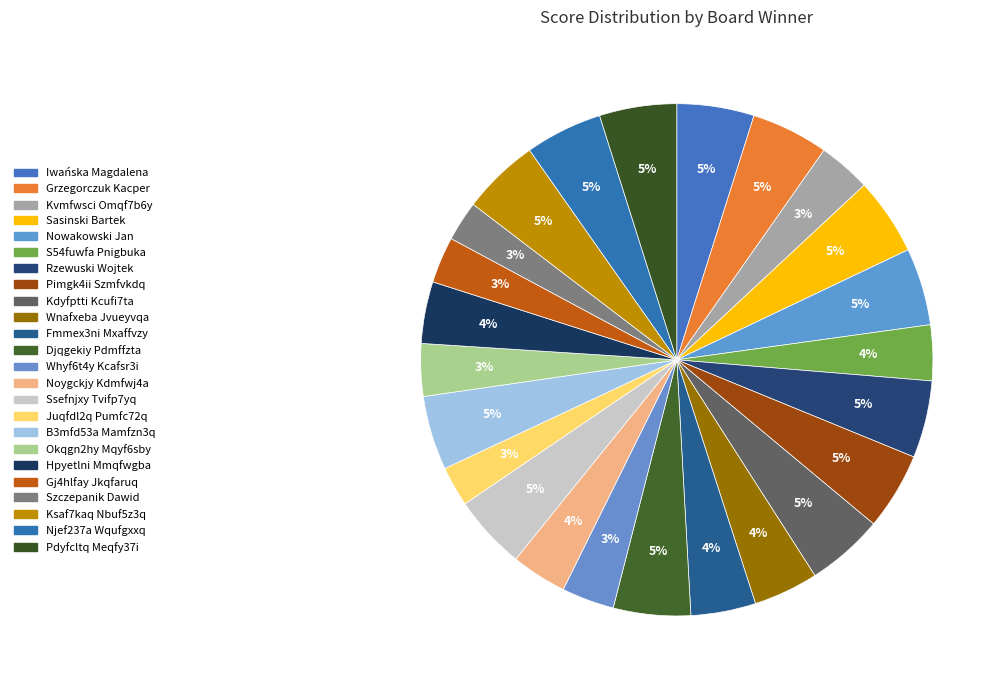

Rank the categories by value from lowest to highest.

Juqfdl2q Pumfc72q, Szczepanik Dawid, Gj4hlfay Jkqfaruq, Kvmfwsci Omqf7b6y, Whyf6t4y Kcafsr3i, Okqgn2hy Mqyf6sby, S54fuwfa Pnigbuka, Noygckjy Kdmfwj4a, Hpyetlni Mmqfwgba, Wnafxeba Jvueyvqa, Fmmex3ni Mxaffvzy, Ssefnjxy Tvifp7yq, B3mfd53a Mamfzn3q, Iwańska Magdalena, Grzegorczuk Kacper, Sasinski Bartek, Nowakowski Jan, Rzewuski Wojtek, Pimgk4ii Szmfvkdq, Kdyfptti Kcufi7ta, Djqgekiy Pdmffzta, Ksaf7kaq Nbuf5z3q, Njef237a Wqufgxxq, Pdyfcltq Meqfy37i